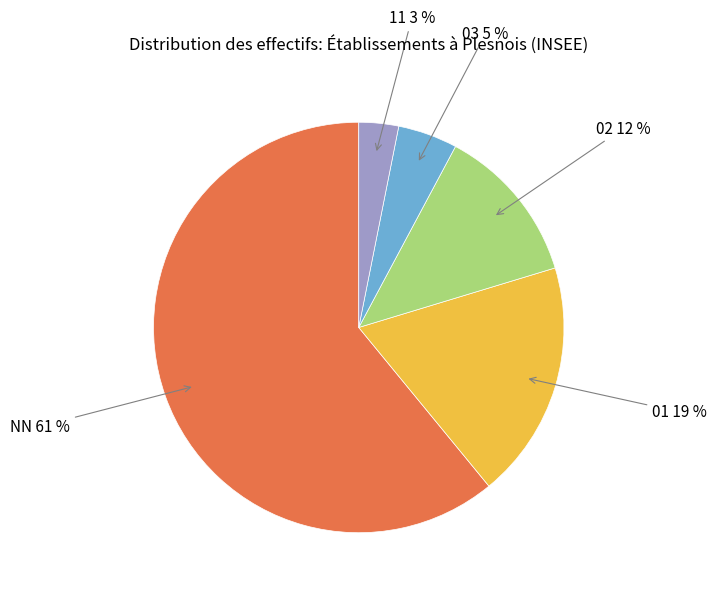

Is NN the majority of the pie?

Yes